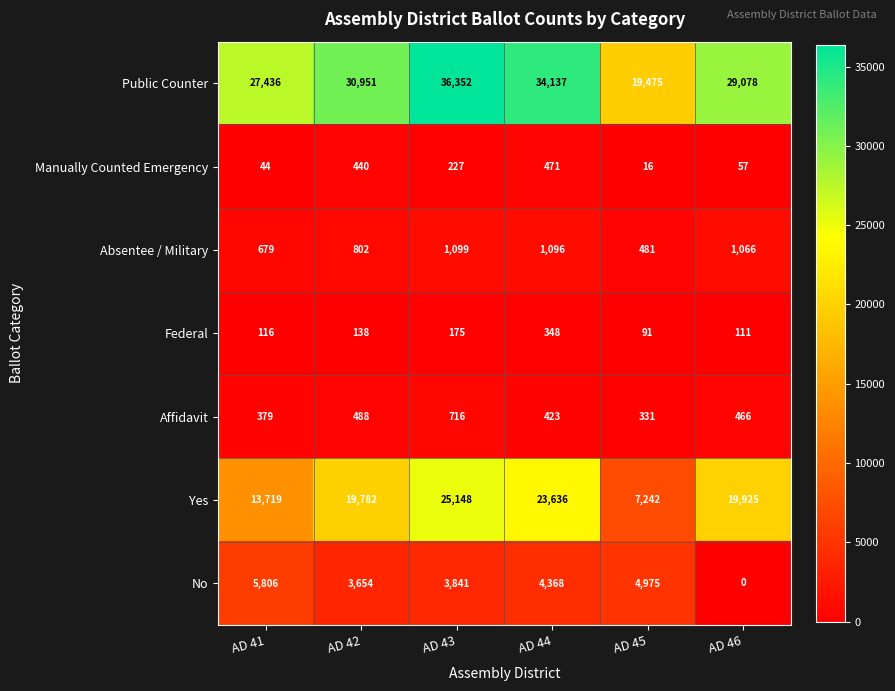

Is the value of Federal at AD 44 greater than the value of Affidavit at AD 44?

No